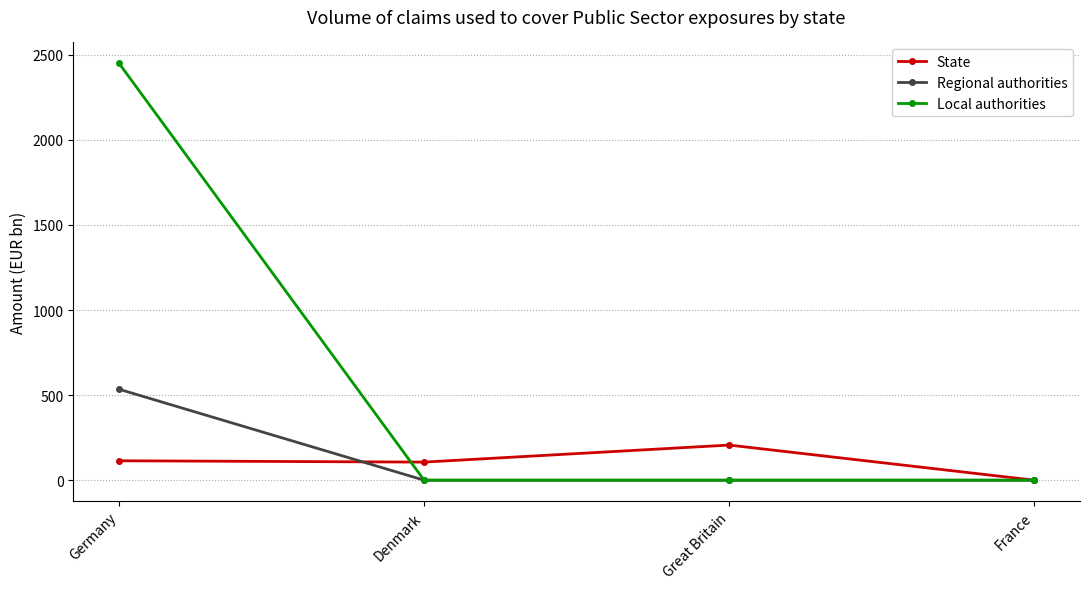

Rank the series at Germany from lowest to highest value.

State, Regional authorities, Local authorities